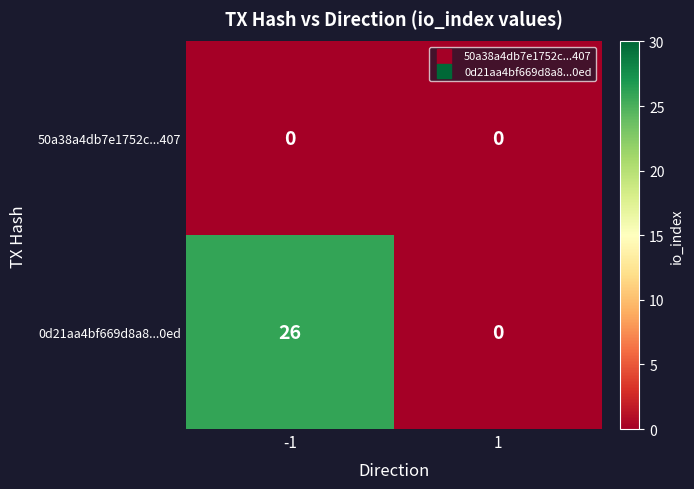

Count the number of categories in the chart.

2